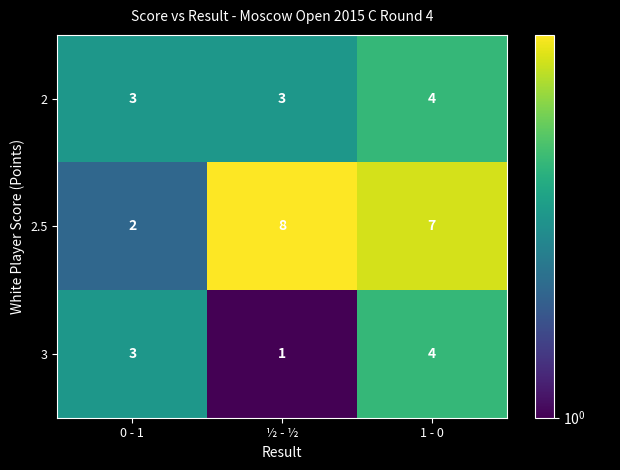

At ½ - ½, list the series in order from smallest to largest.

3, 2, 2.5